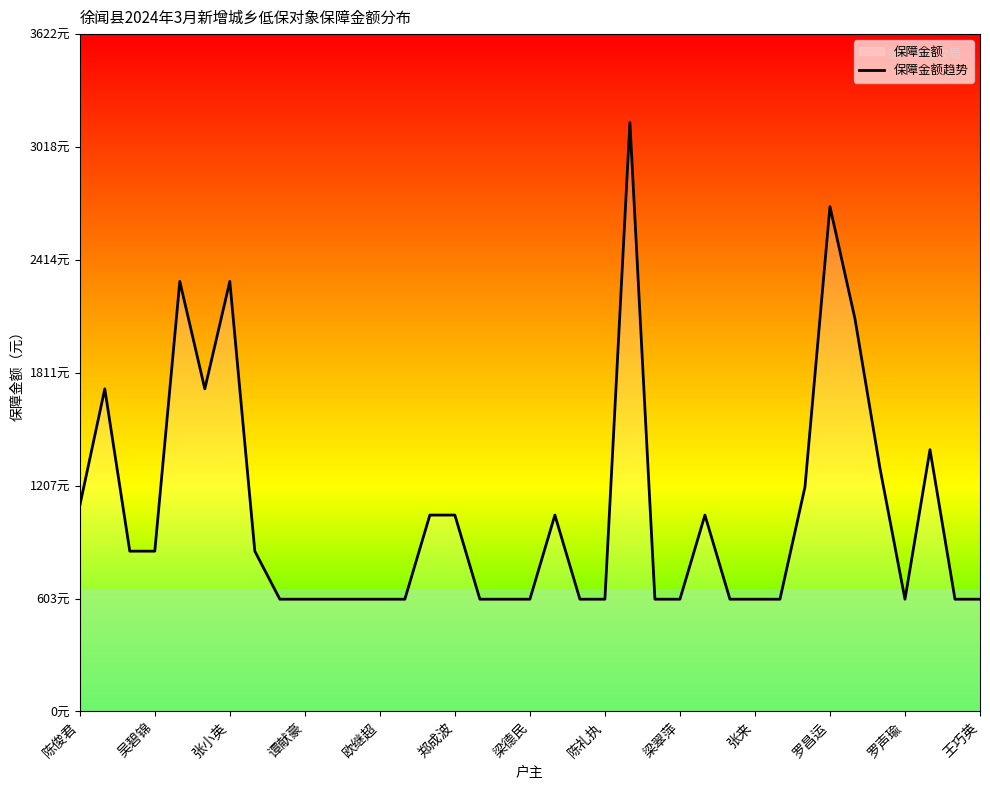

Is it true that the value at 32 is 583?

False